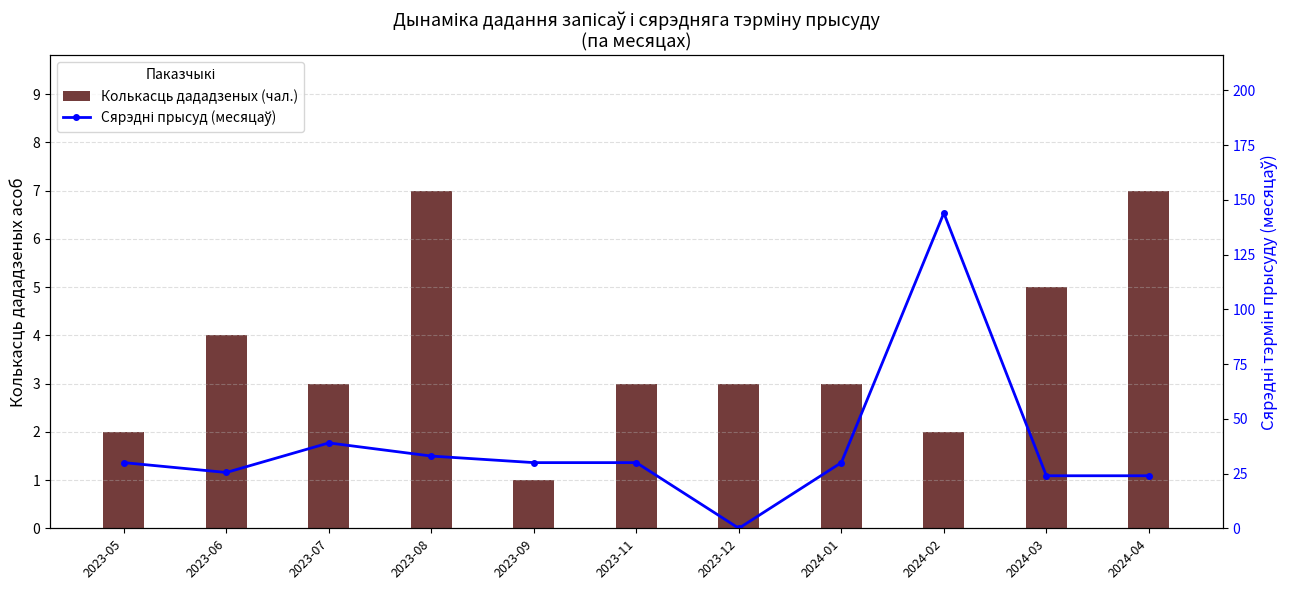

How many data points does each series have?

11